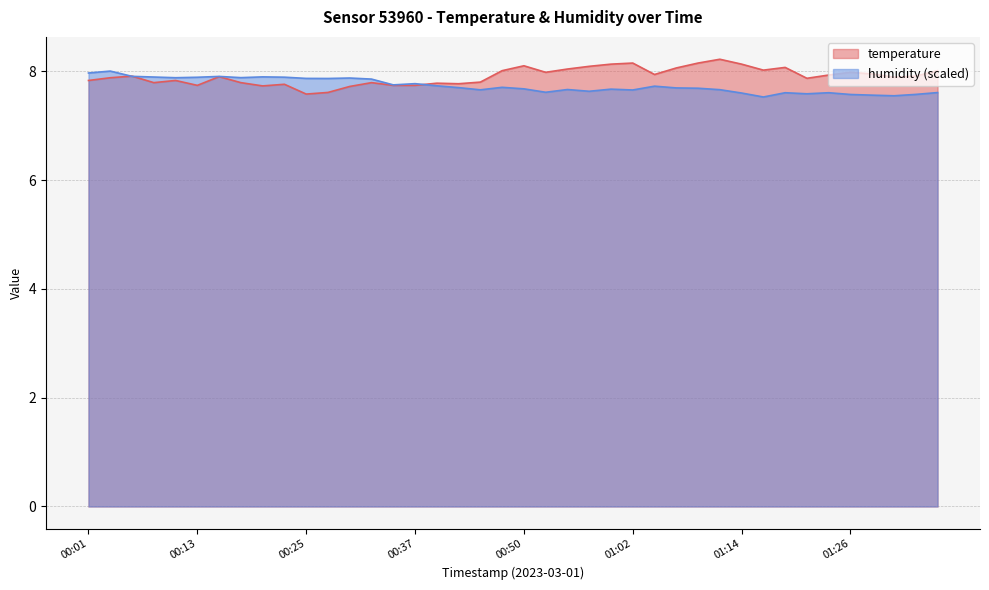

Reading left to right, what are all the values shown in this chart?

temperature: 00:01=7.8	00:03=7.9	00:06=7.9	00:08=7.8	00:11=7.8	00:13=7.7	00:15=7.9	00:18=7.8	00:20=7.7	00:23=7.8	00:25=7.6	00:28=7.6	00:30=7.7	00:32=7.8	00:35=7.7	00:37=7.7	00:40=7.8	00:42=7.8	00:45=7.8	00:47=8.0	00:50=8.1	00:52=8.0	00:54=8.0	00:57=8.1	00:59=8.1	01:02=8.2	01:04=7.9	01:07=8.1	01:09=8.2	01:11=8.2	01:14=8.1	01:16=8.0	01:19=8.1	01:21=7.9	01:24=7.9	01:26=8.0	01:28=8.0	01:31=7.9	01:33=7.9	01:36=8.0
humidity: 00:01=8.0	00:03=8.0	00:06=7.9	00:08=7.9	00:11=7.9	00:13=7.9	00:15=7.9	00:18=7.9	00:20=7.9	00:23=7.9	00:25=7.9	00:28=7.9	00:30=7.9	00:32=7.9	00:35=7.7	00:37=7.8	00:40=7.7	00:42=7.7	00:45=7.7	00:47=7.7	00:50=7.7	00:52=7.6	00:54=7.7	00:57=7.6	00:59=7.7	01:02=7.7	01:04=7.7	01:07=7.7	01:09=7.7	01:11=7.7	01:14=7.6	01:16=7.5	01:19=7.6	01:21=7.6	01:24=7.6	01:26=7.6	01:28=7.6	01:31=7.5	01:33=7.6	01:36=7.6